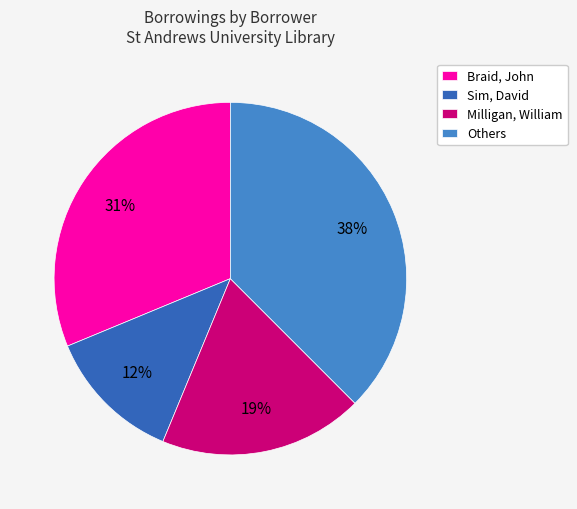

Do Braid, John and Sim, David together represent more than half of the pie?

No